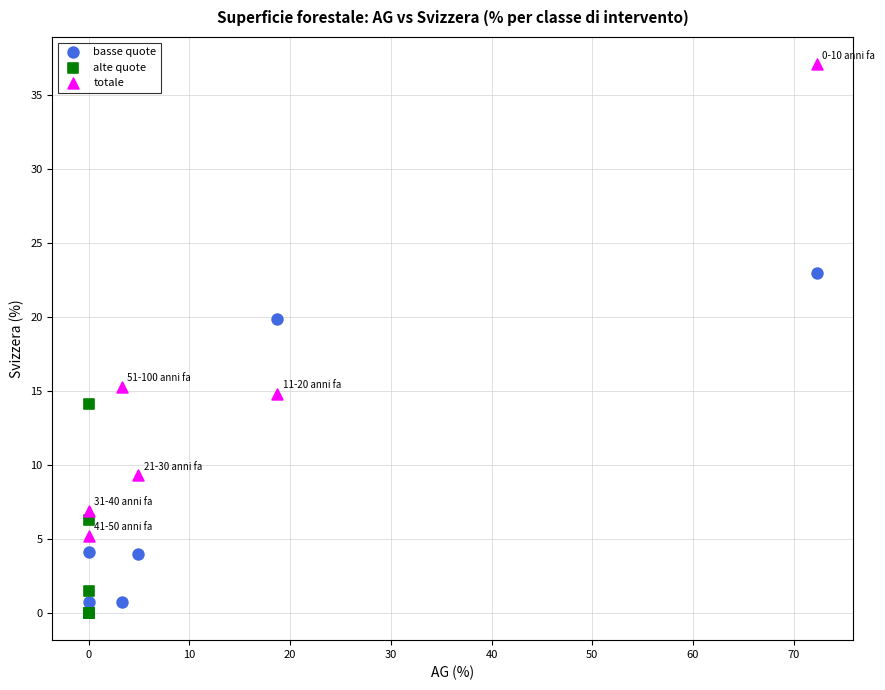

What are all the series names shown in the legend?

basse quote, alte quote, totale